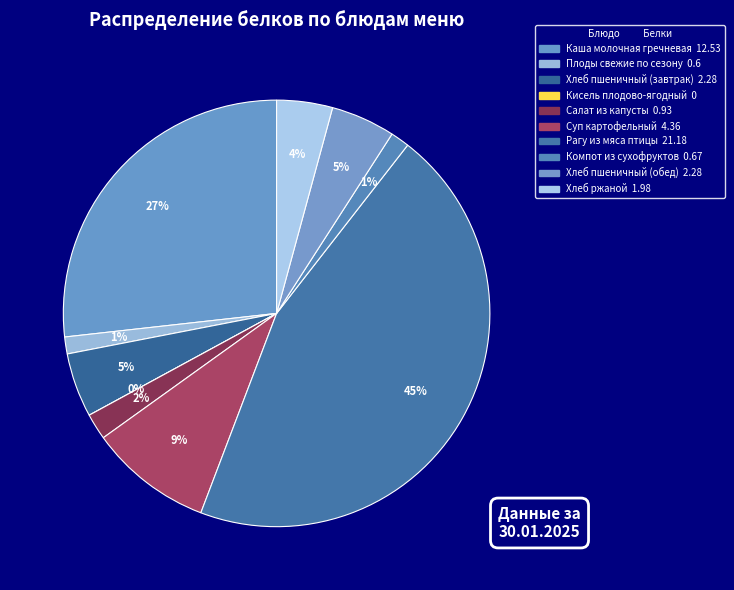

To the nearest percent, what is the average slice percentage?

10%